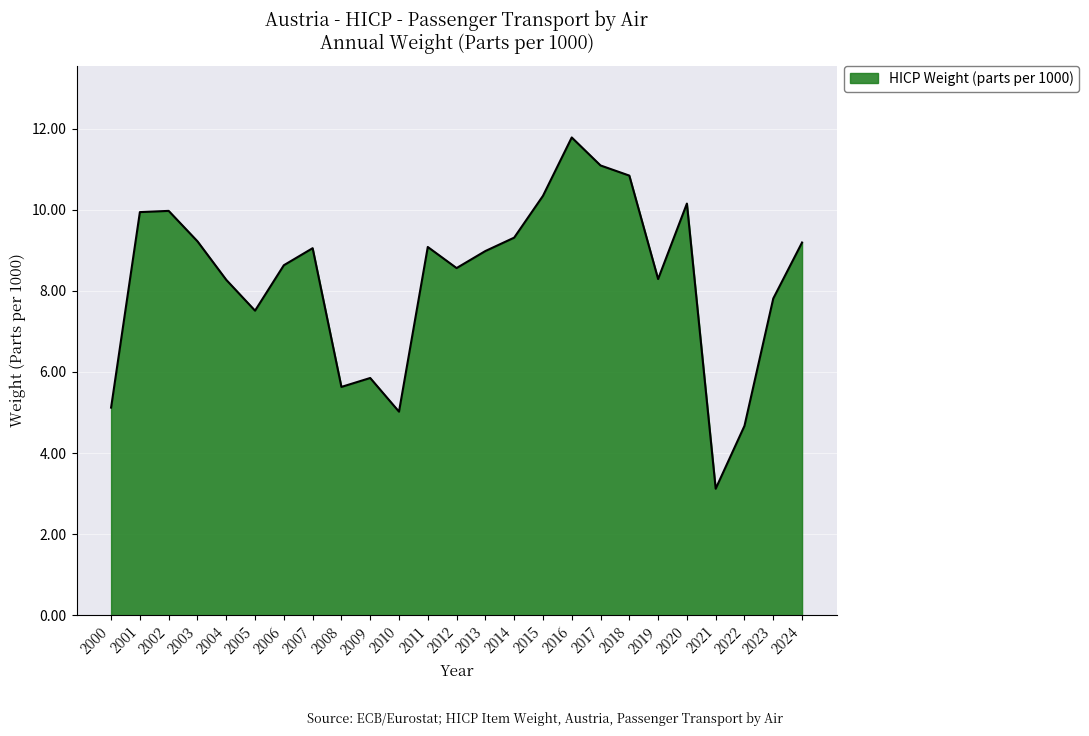

What is the sum of all values?

207.4